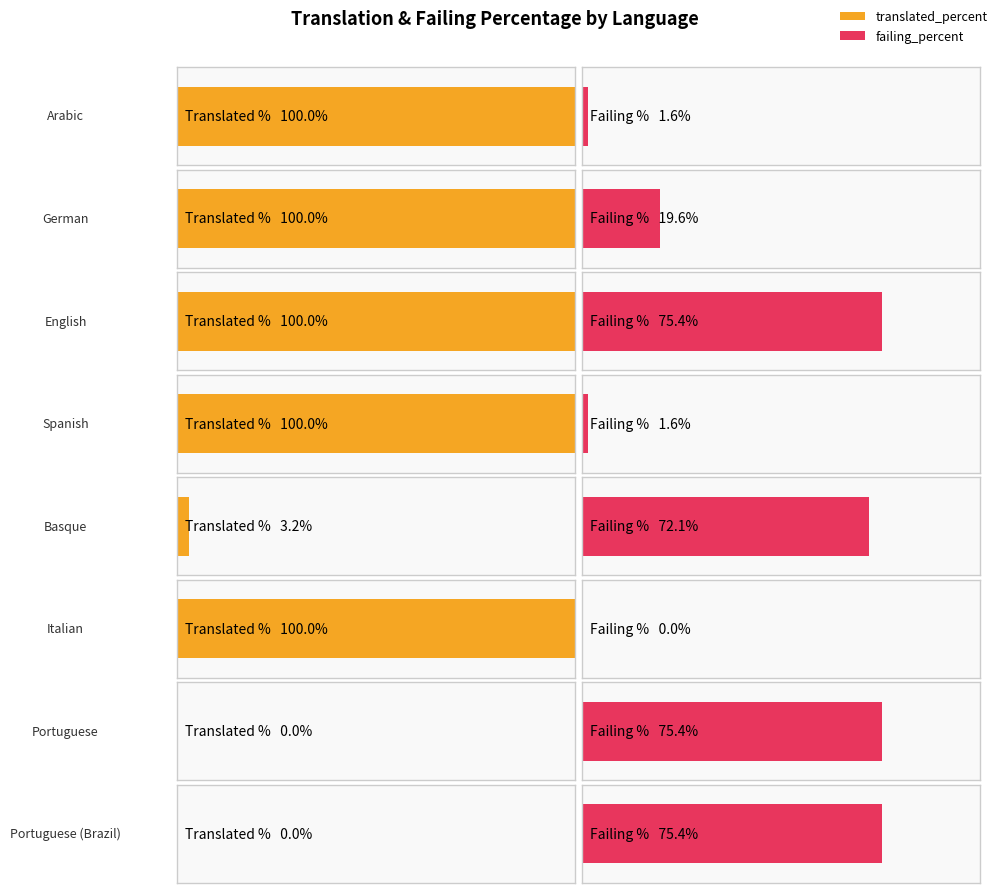

How many positive values does the failing_percent series have?

7